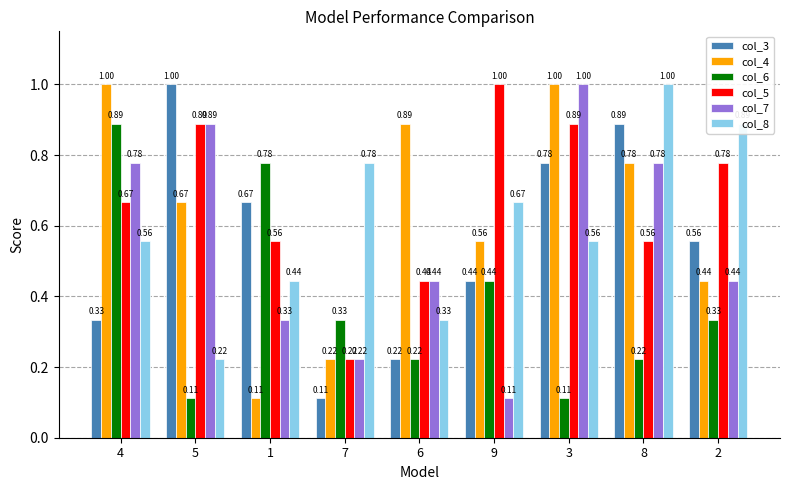

Between 1 and 7, which series saw the biggest shift?

col_3